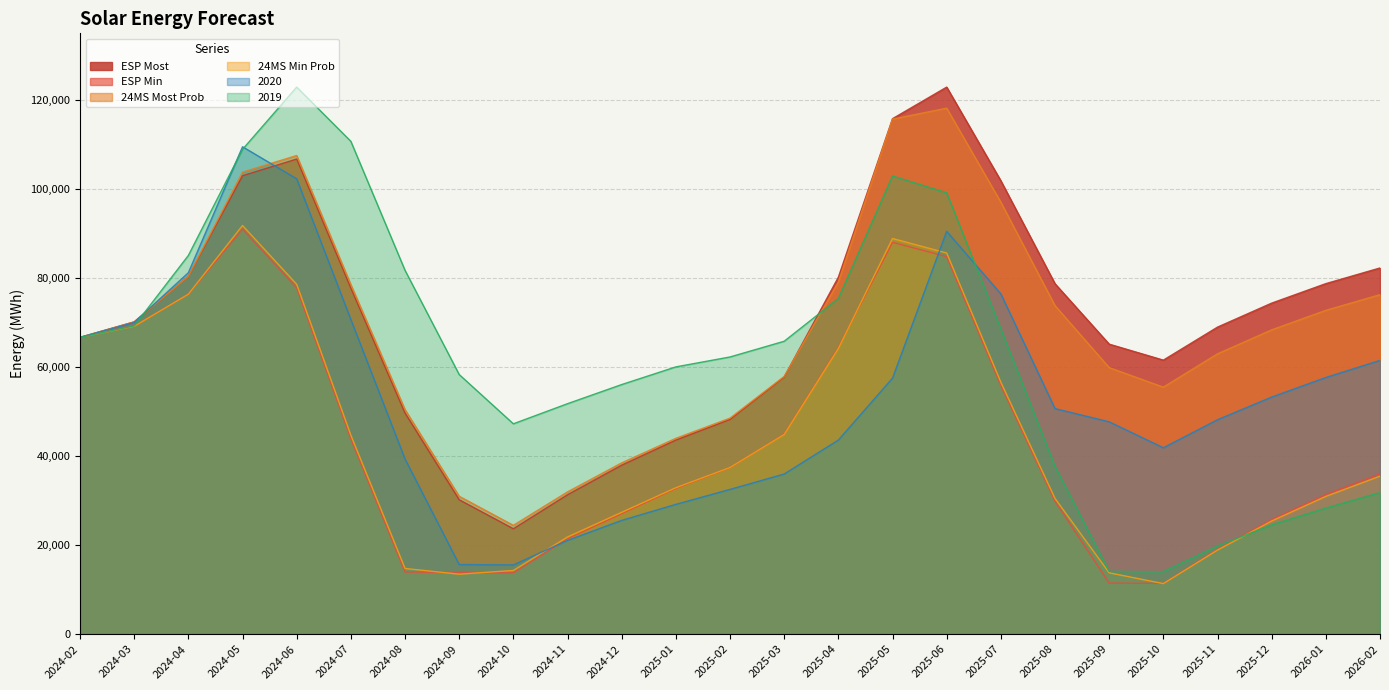

Is the value of 24MS Most Prob at 2024-08 greater than the value of 24MS Min Prob at 2025-01?

Yes